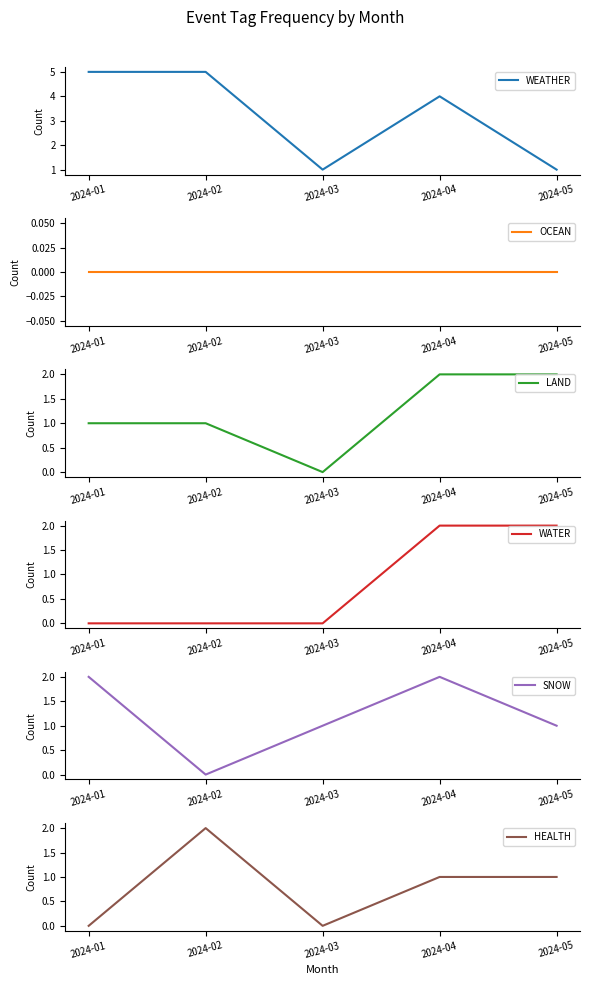

Reading left to right, what are all the values shown in this chart?

WEATHER: 2024-01=5	2024-02=5	2024-03=1	2024-04=4	2024-05=1
OCEAN: 2024-01=0	2024-02=0	2024-03=0	2024-04=0	2024-05=0
LAND: 2024-01=1	2024-02=1	2024-03=0	2024-04=2	2024-05=2
WATER: 2024-01=0	2024-02=0	2024-03=0	2024-04=2	2024-05=2
SNOW: 2024-01=2	2024-02=0	2024-03=1	2024-04=2	2024-05=1
HEALTH: 2024-01=0	2024-02=2	2024-03=0	2024-04=1	2024-05=1